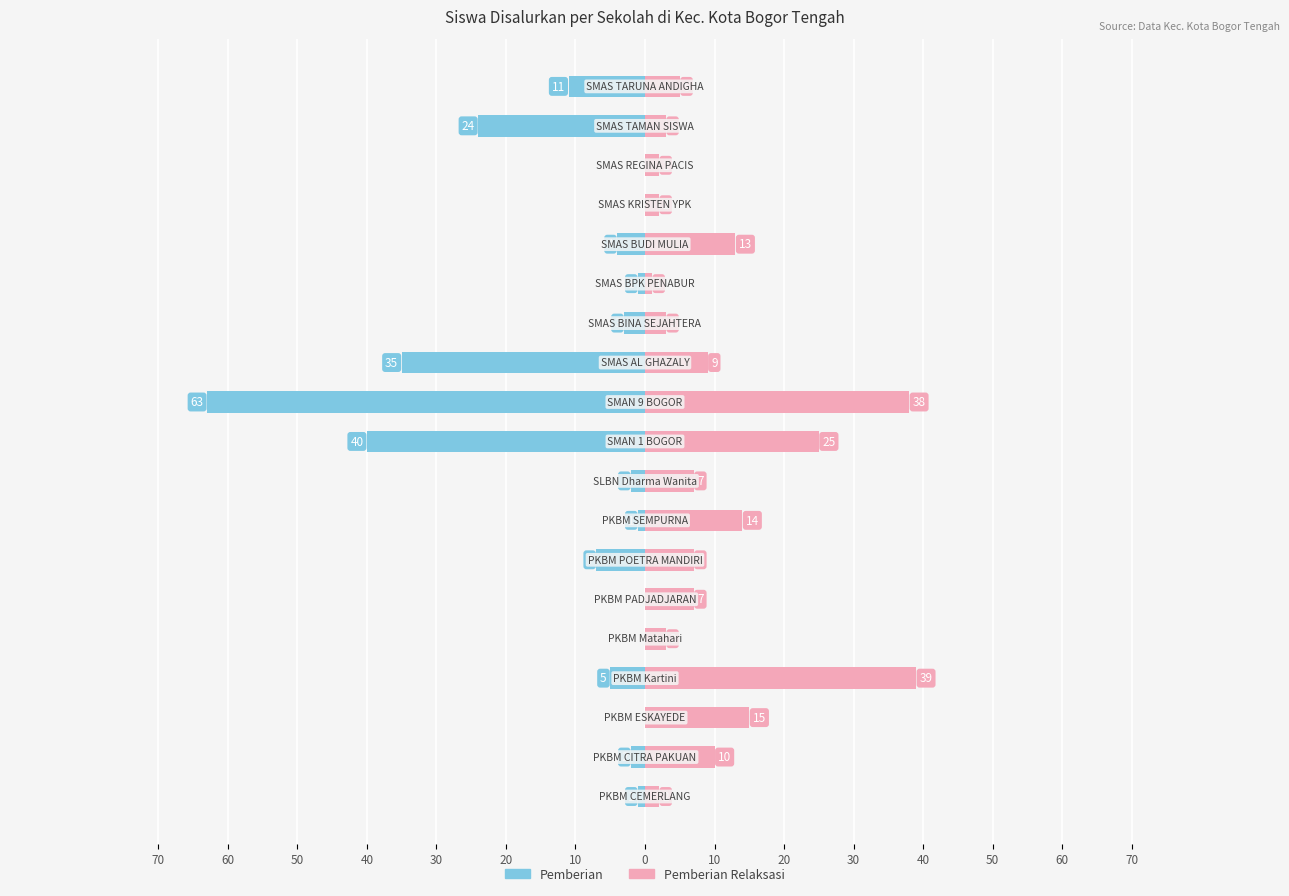

What is the difference between the maximum and minimum values in the Pemberian Relaksasi series?

38